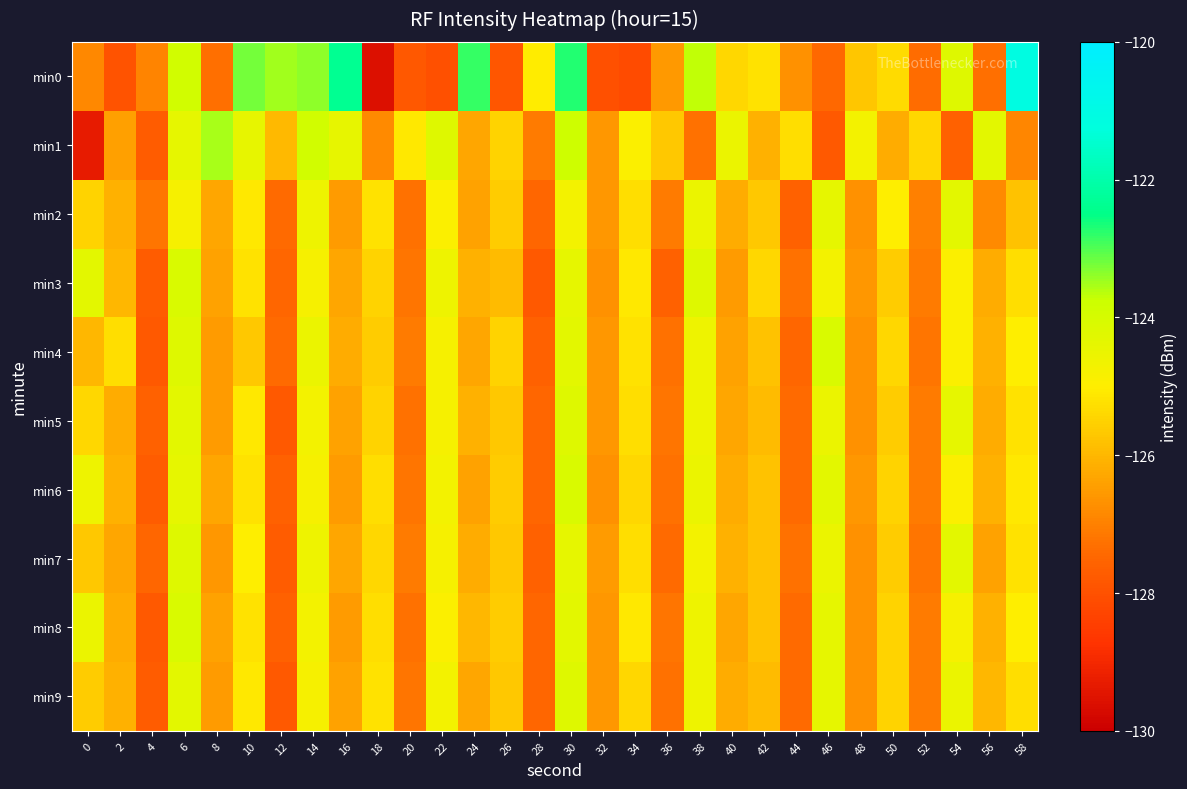

How many series are shown in this chart?

10